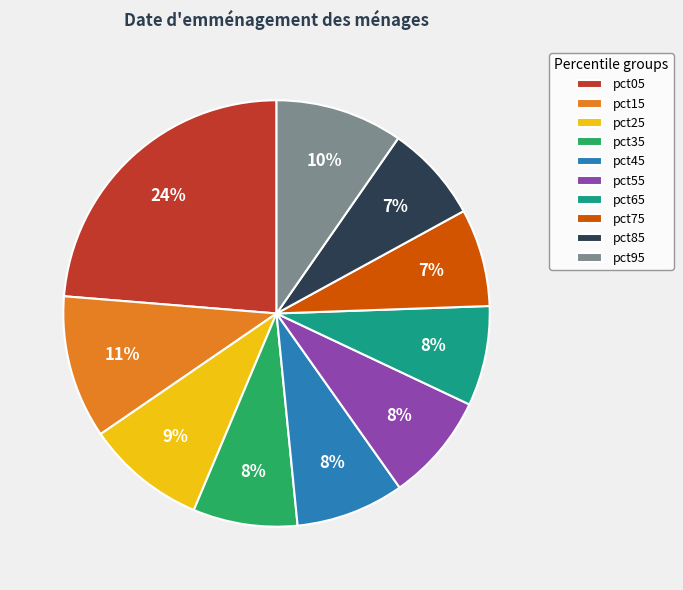

Is there any slice that represents more than half of the pie?

No